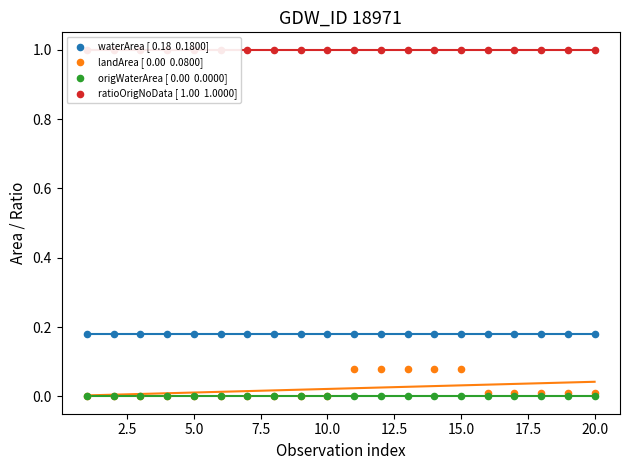

Which series reaches the maximum Y coordinate?

ratioOrigNoData [ 1.00  1.0000]